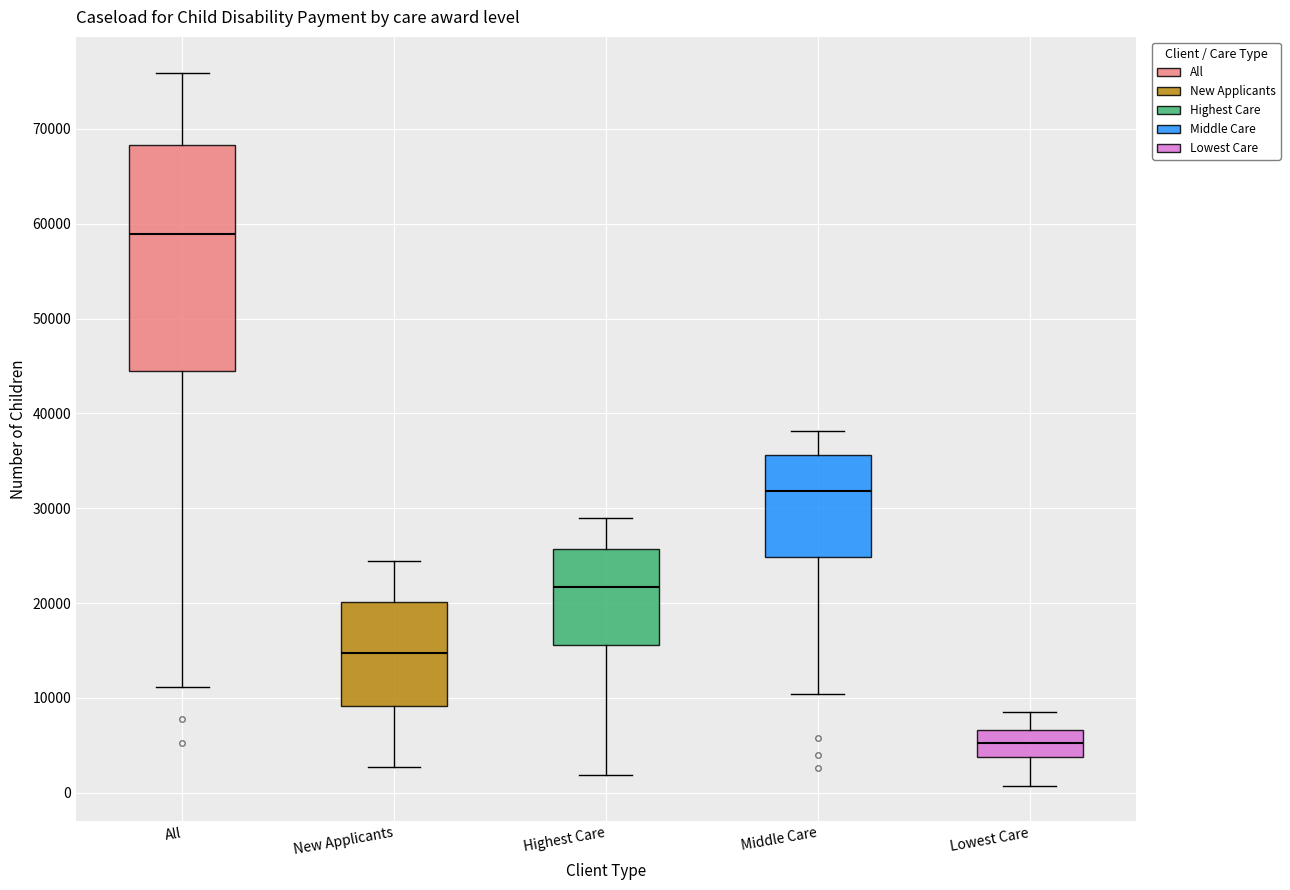

Where does the upper whisker of the box for Lowest Care end on the y-axis? The values are not printed on the chart, so give them approximately, as read against the axis.

9000